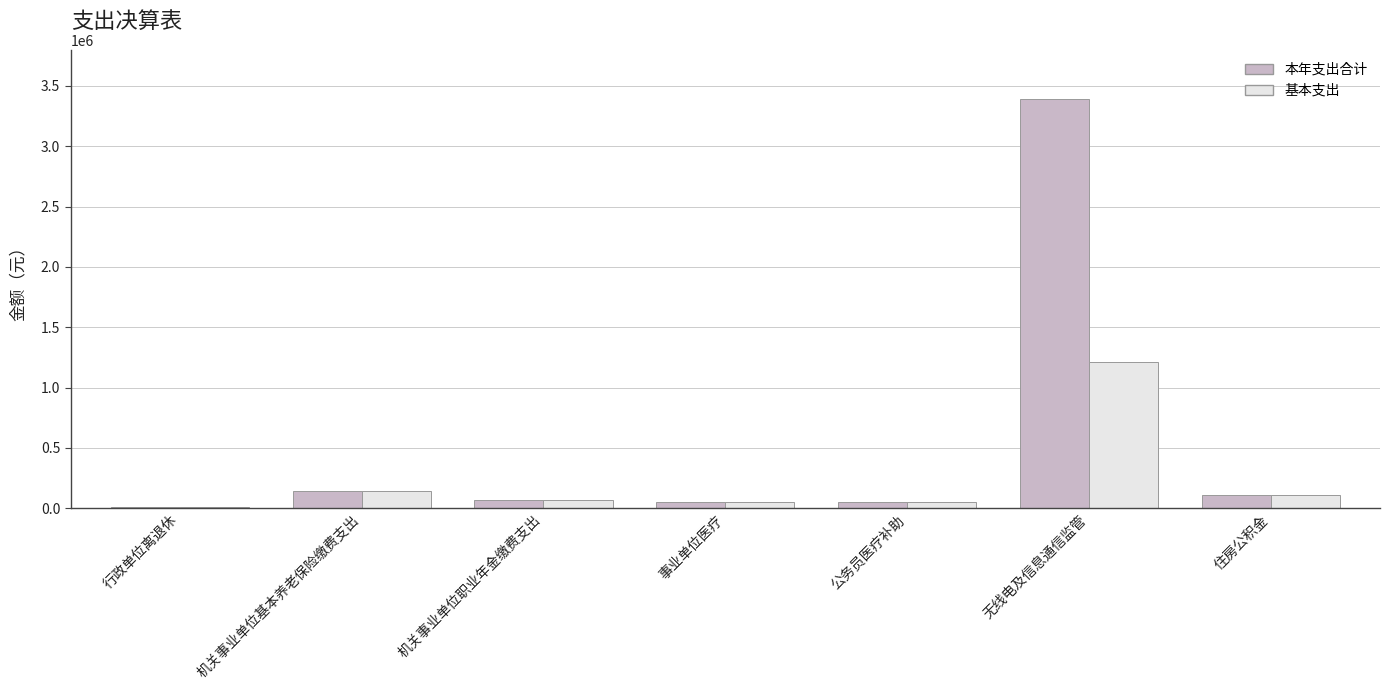

At which category does the chart reach its peak across all series?

无线电及信息通信监管